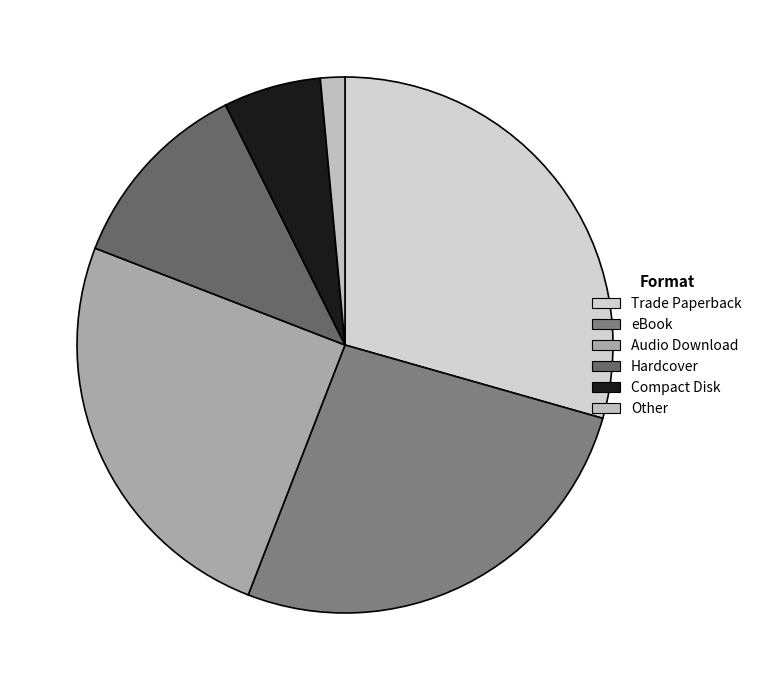

How many slices are in this pie chart?

6